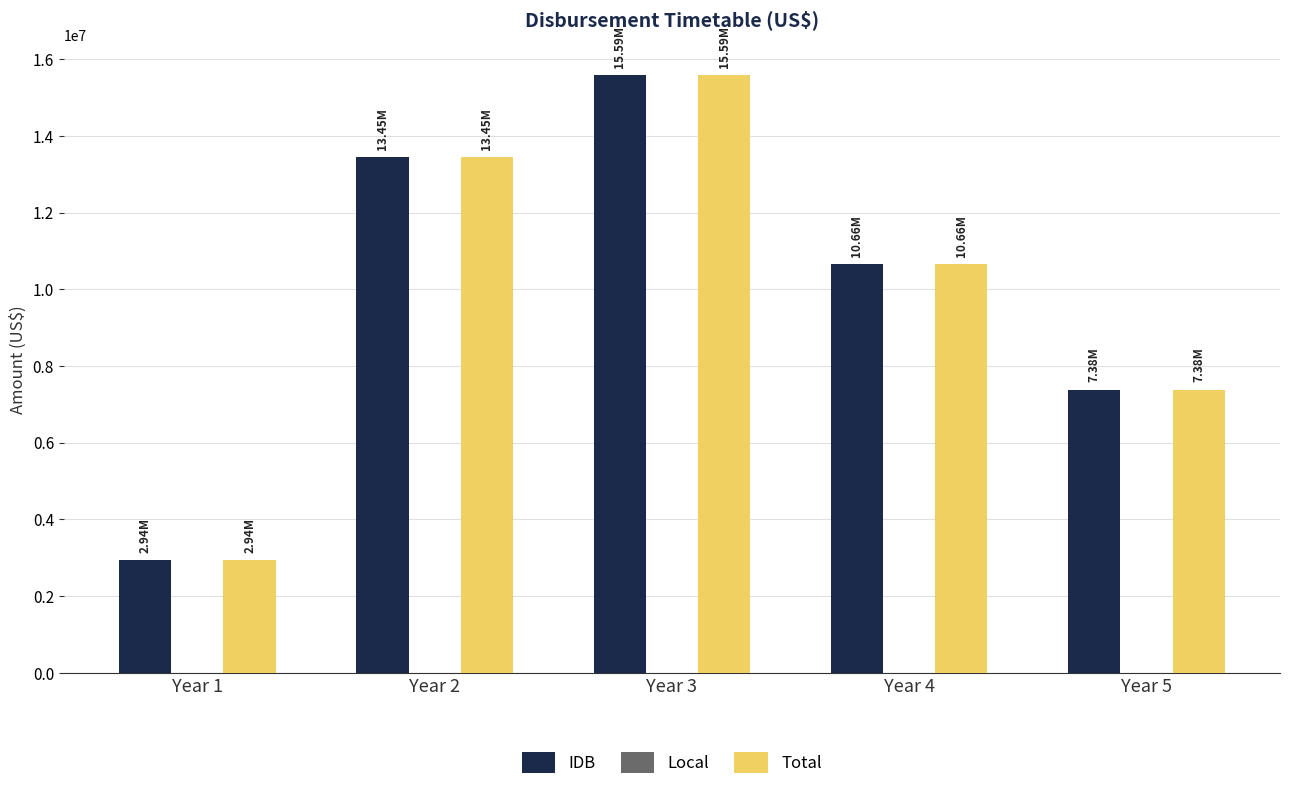

True or false: IDB has a value of 7376532.2 at Year 5.

True